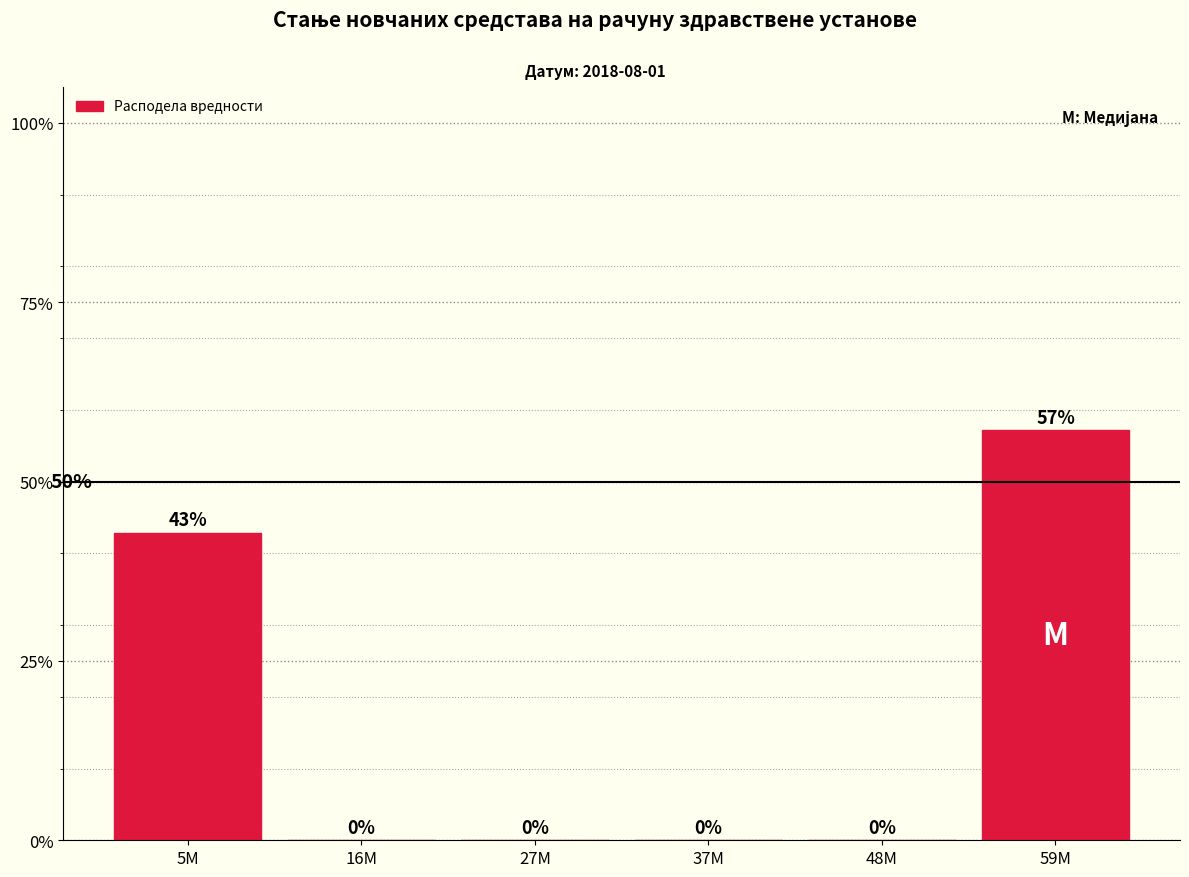

What is the maximum value shown in the chart?

57.1